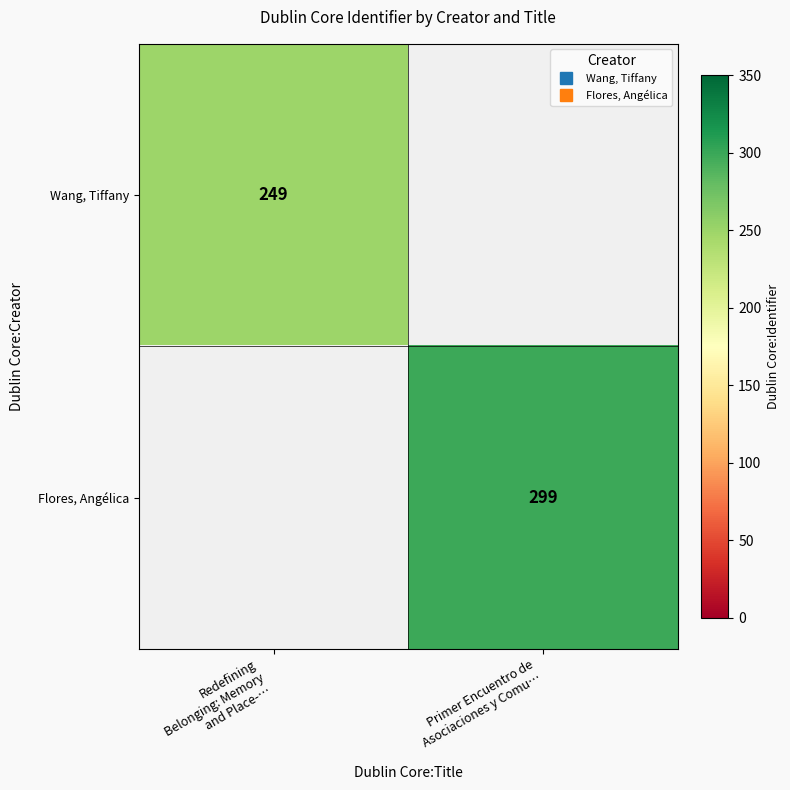

The Flores, Angélica series shows 299.0 at Primer Encuentro de Asociaciones y Comu…. True or false?

True